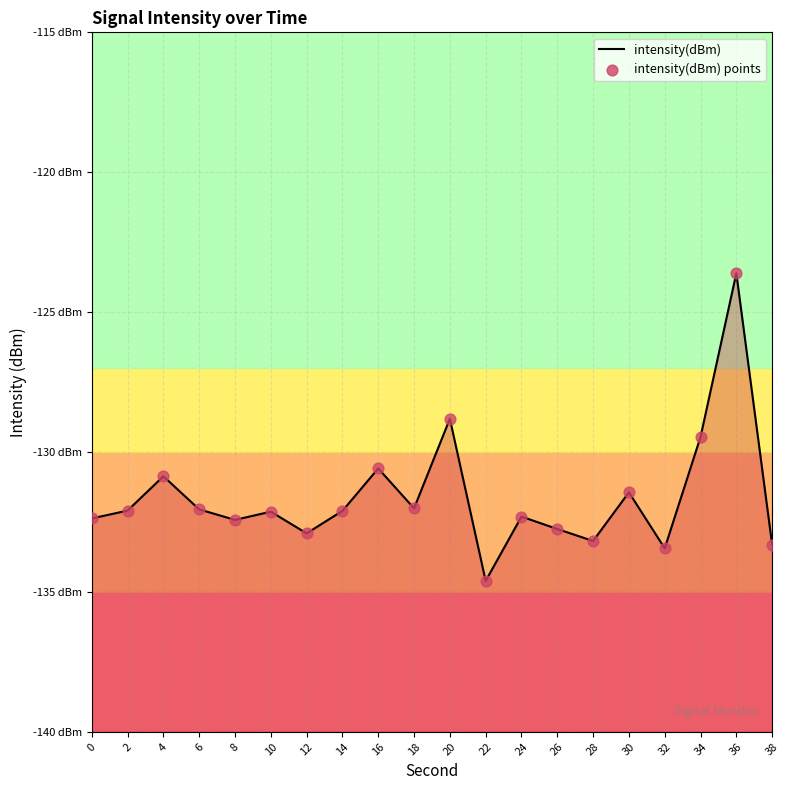

At which category is the sum across all series the highest?

36